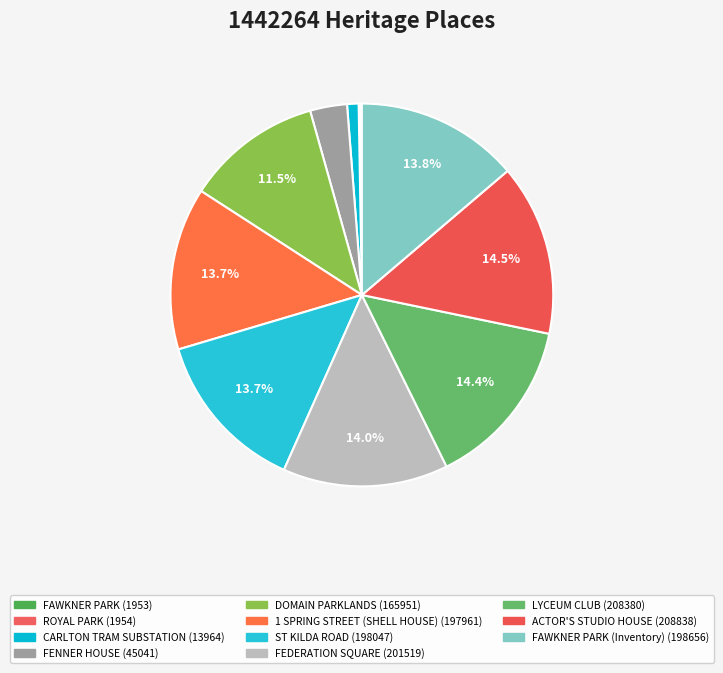

Rank the categories by value from highest to lowest.

ACTOR'S STUDIO HOUSE, LYCEUM CLUB, FEDERATION SQUARE, FAWKNER PARK (Inventory), ST KILDA ROAD, 1 SPRING STREET (SHELL HOUSE), DOMAIN PARKLANDS, FENNER HOUSE, CARLTON TRAM SUBSTATION, ROYAL PARK, FAWKNER PARK